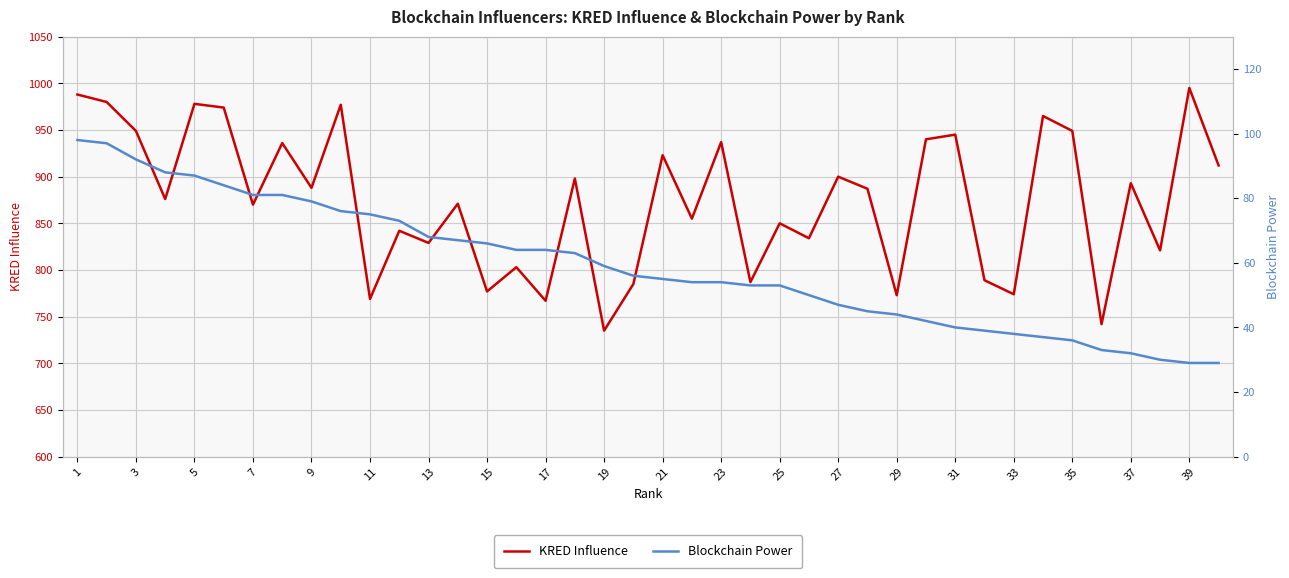

The KRED Influence series shows 767 at 17. True or false?

True